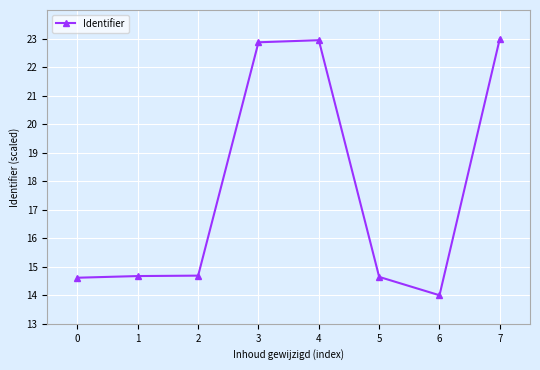

True or false: the data has more than 0 interior local peaks.

True